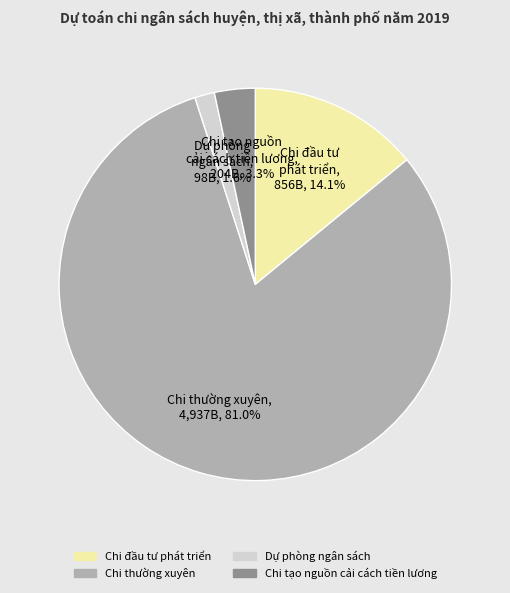

To the nearest percent, what is the average slice percentage?

25%